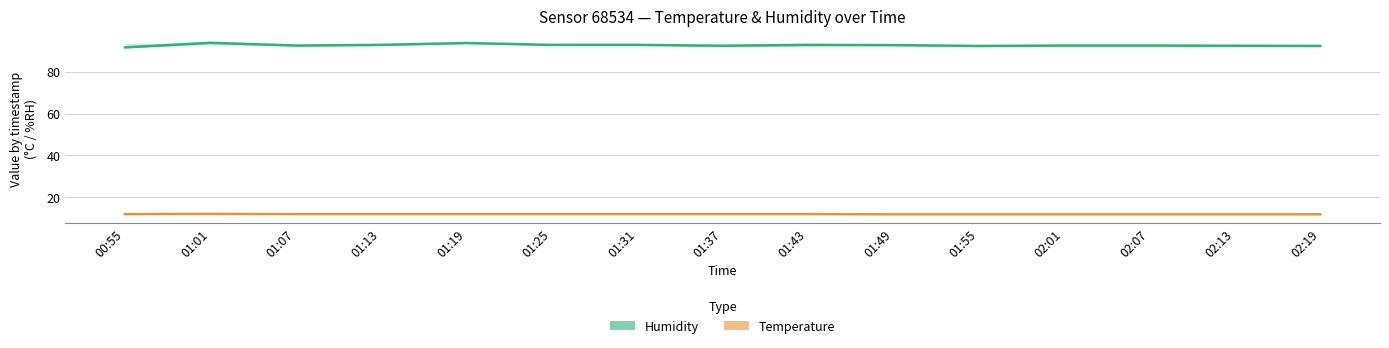

The value of Temperature (DHT22) at 01:43 is 21.6. True or false?

False